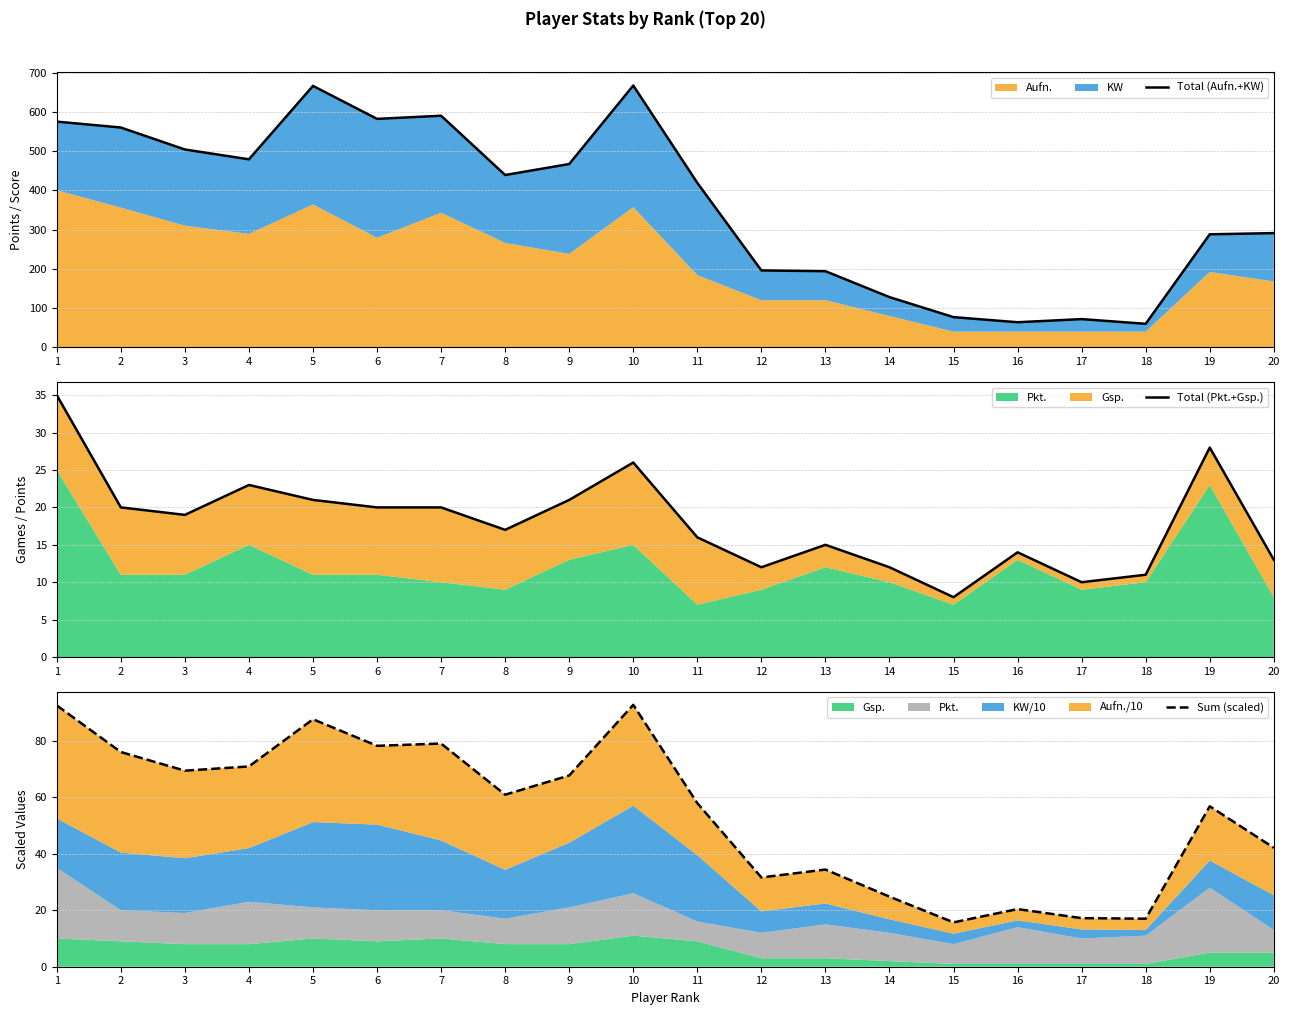

What is the difference between the Total (Aufn.+KW) values at 8 and 4?

40.0